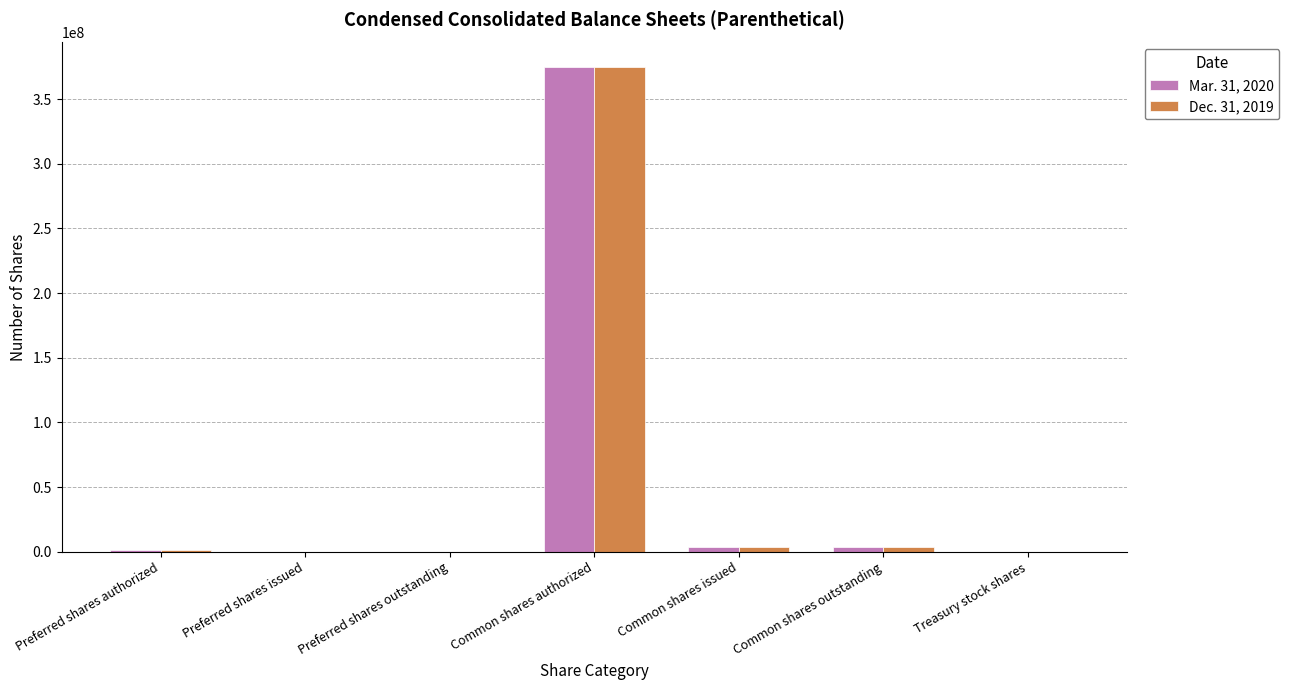

Which category has the highest value in the Mar. 31, 2020 series?

Common shares authorized